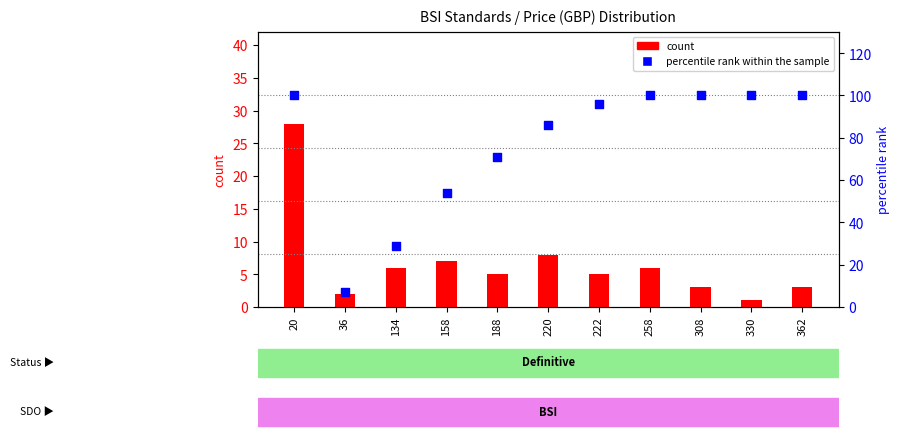

Which series has the largest total across all categories?

percentile rank within the sample